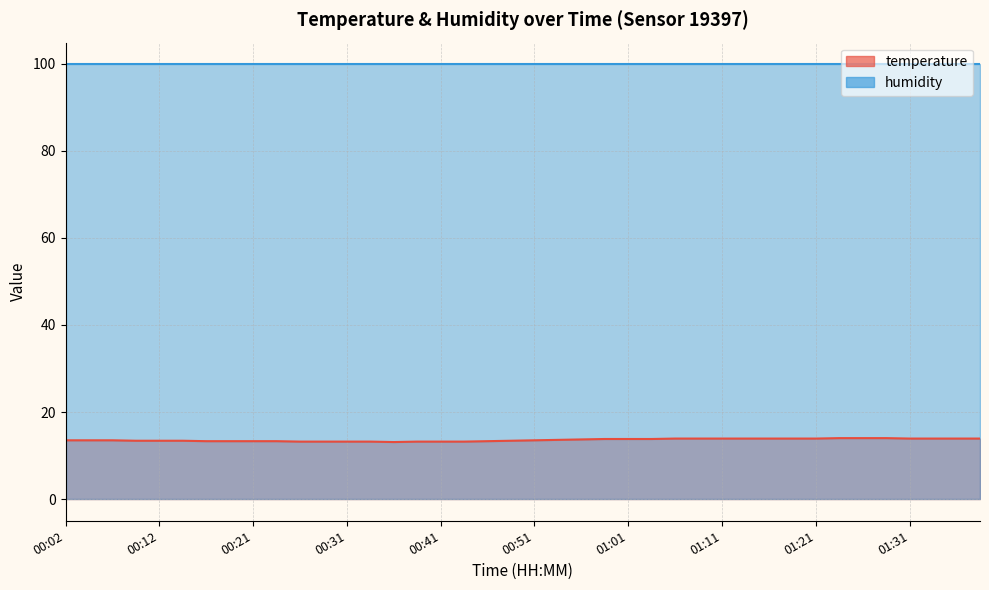

Where is the first local minimum?

00:36